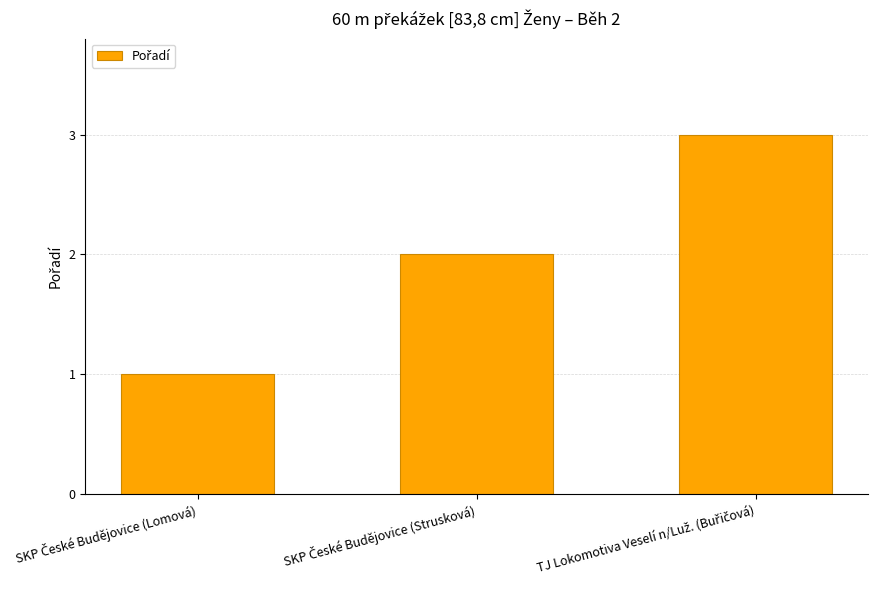

What is the sum of all values?

6